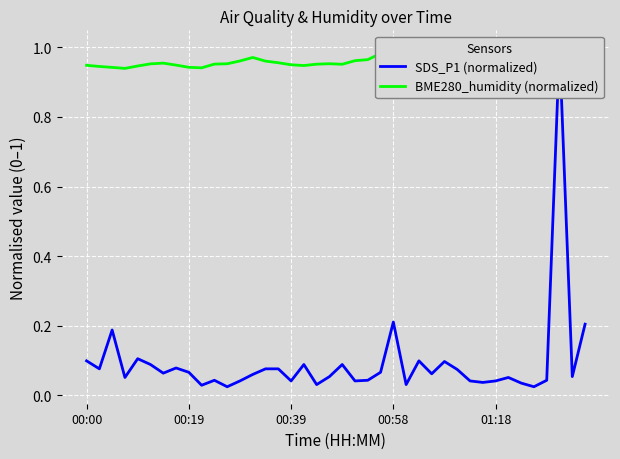

What is the approximate value of BME280_humidity (normalized) at 33?

1.0